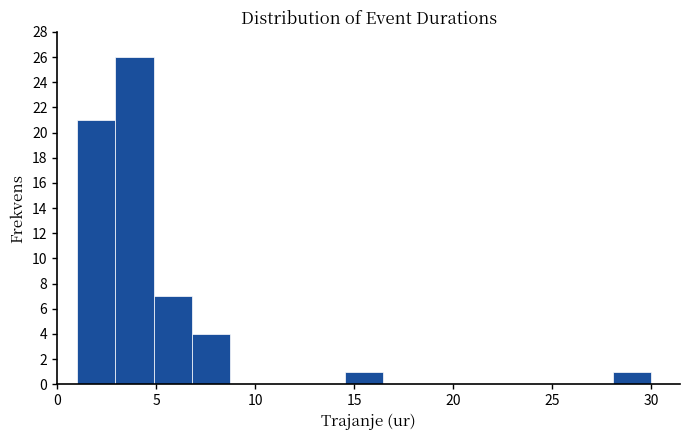

Read against the x-axis, roughly where is the centre of the tallest bar?

4.0